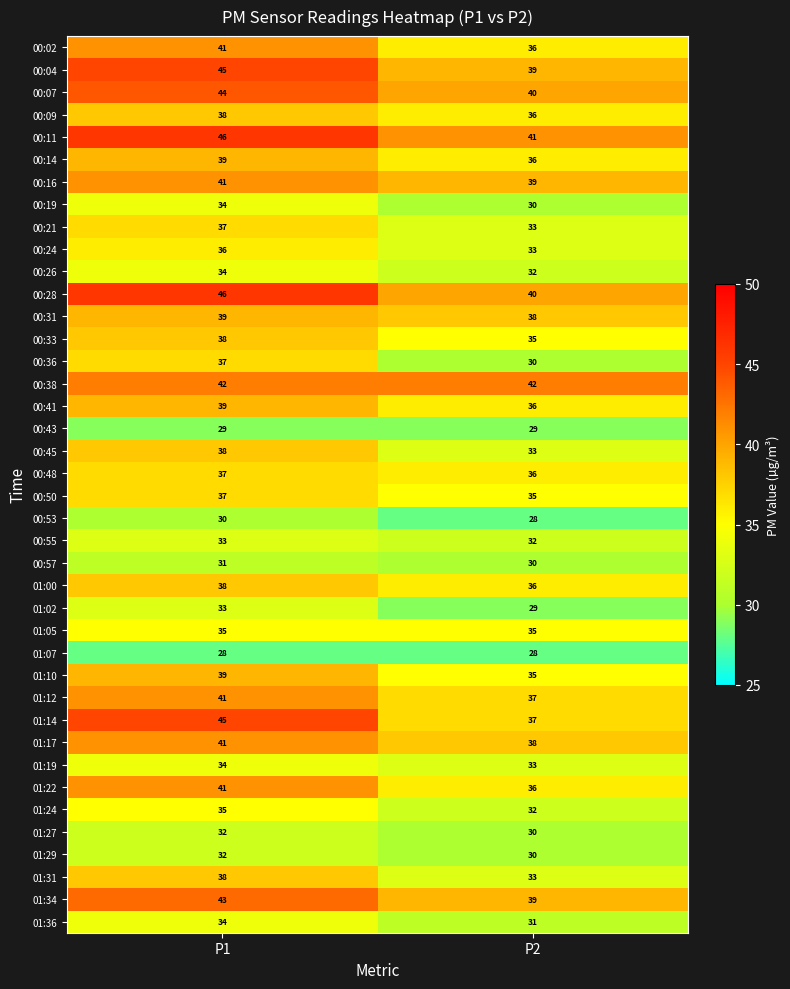

What is the greatest value displayed?

46